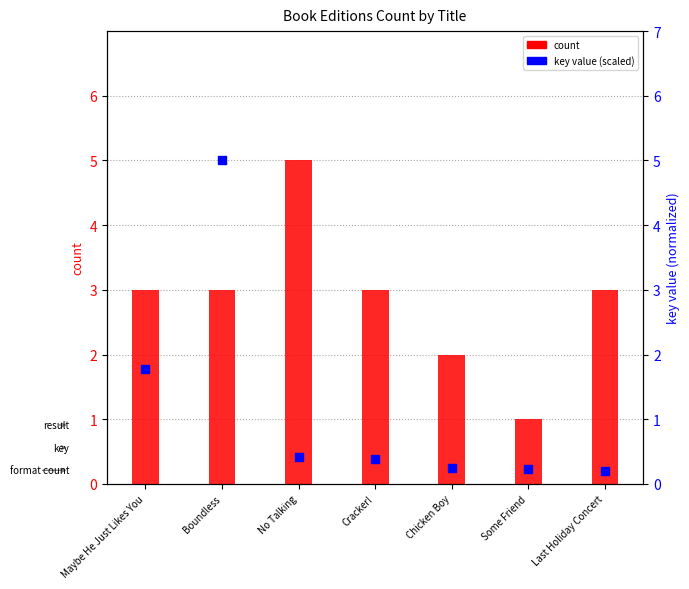

Which series contains the lowest Y value?

key value (scaled)